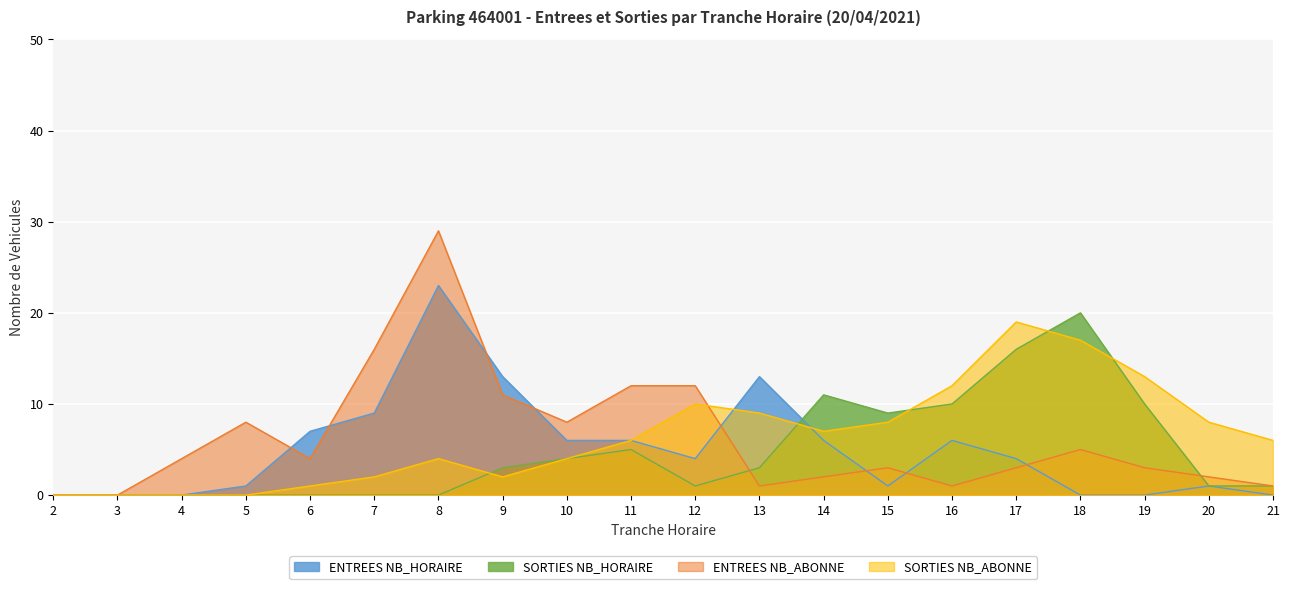

What is the maximum value for ENTREES NB_ABONNE?

29